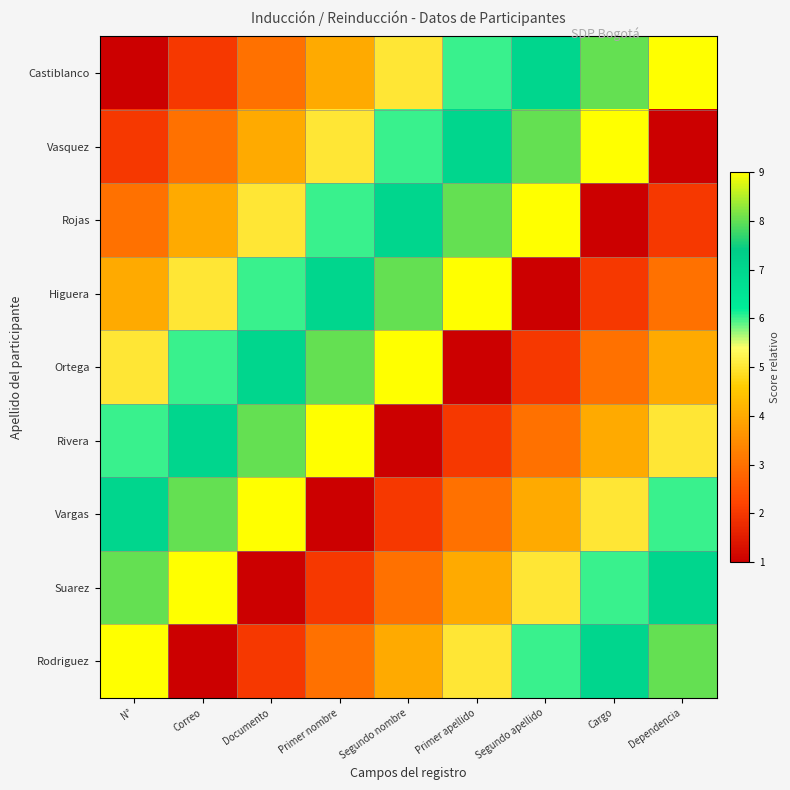

What is the spread (max minus min) of values at N°?

8